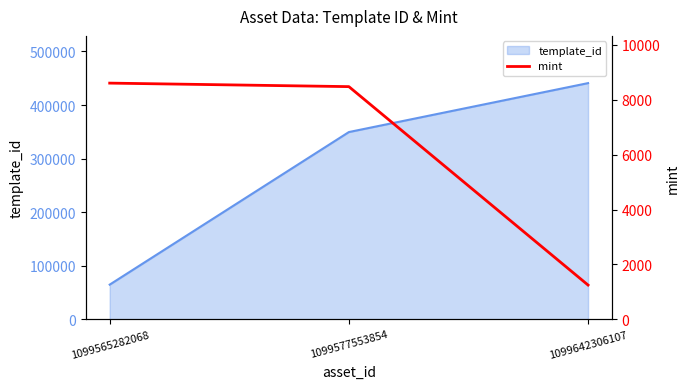

Where does the data first go above 8480?

1099565282068